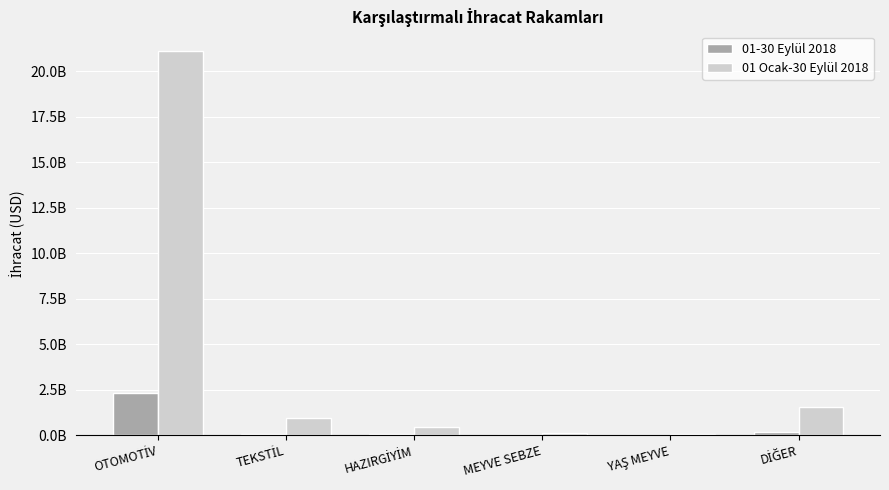

Is it true that 01 Ocak-30 Eylül 2018 equals 56739678.8 at YAŞ MEYVE?

False